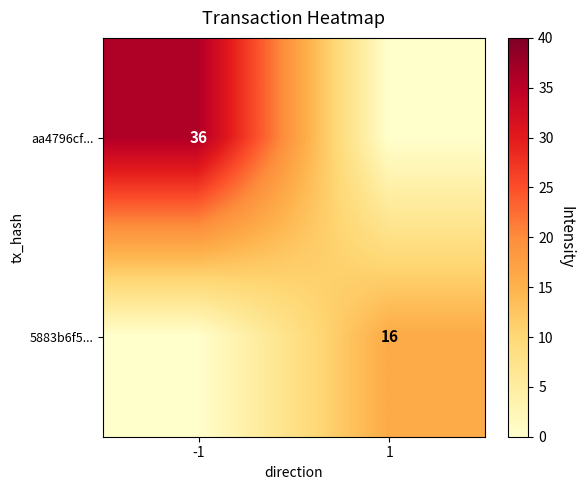

The value of 5883b6f5... at 1 is 16. True or false?

True